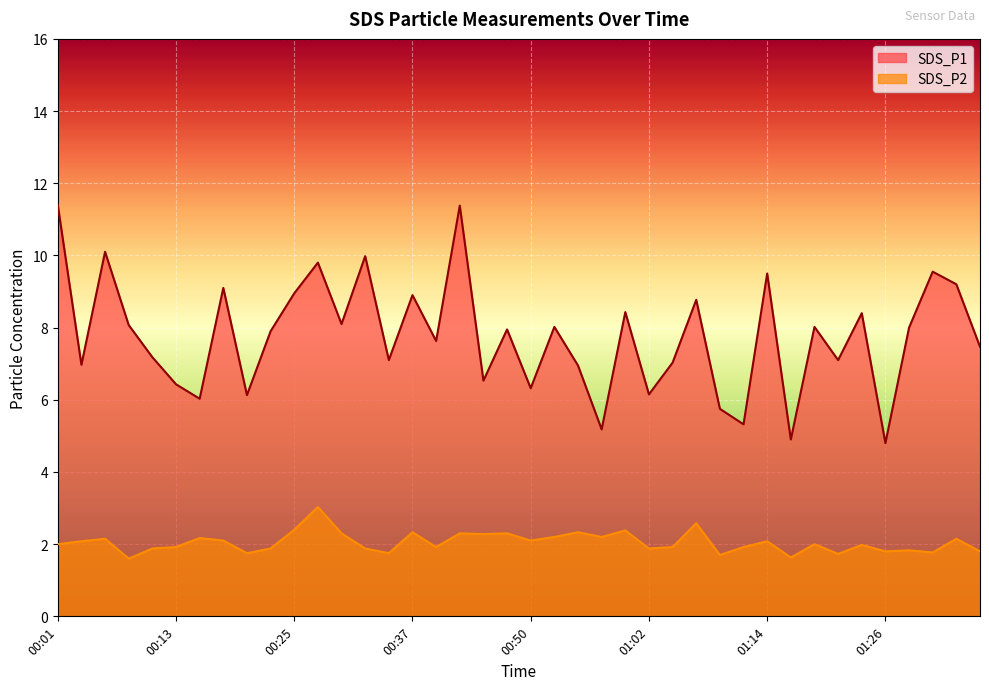

True or false: SDS_P1 and SDS_P2 cross at least once.

False